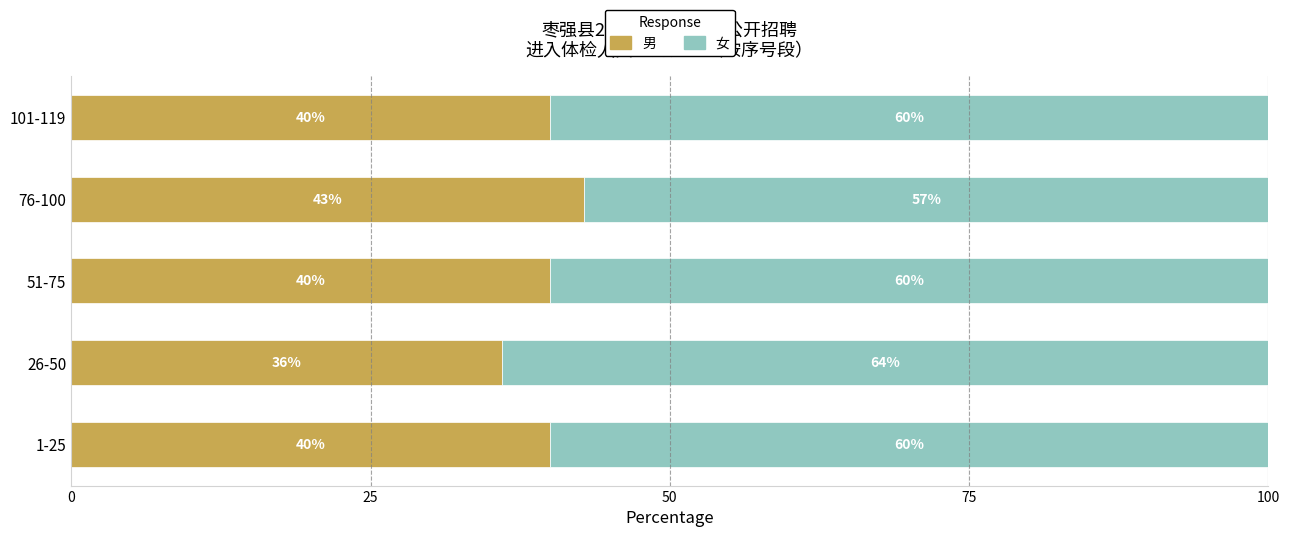

What is the maximum value for 男?

42.9